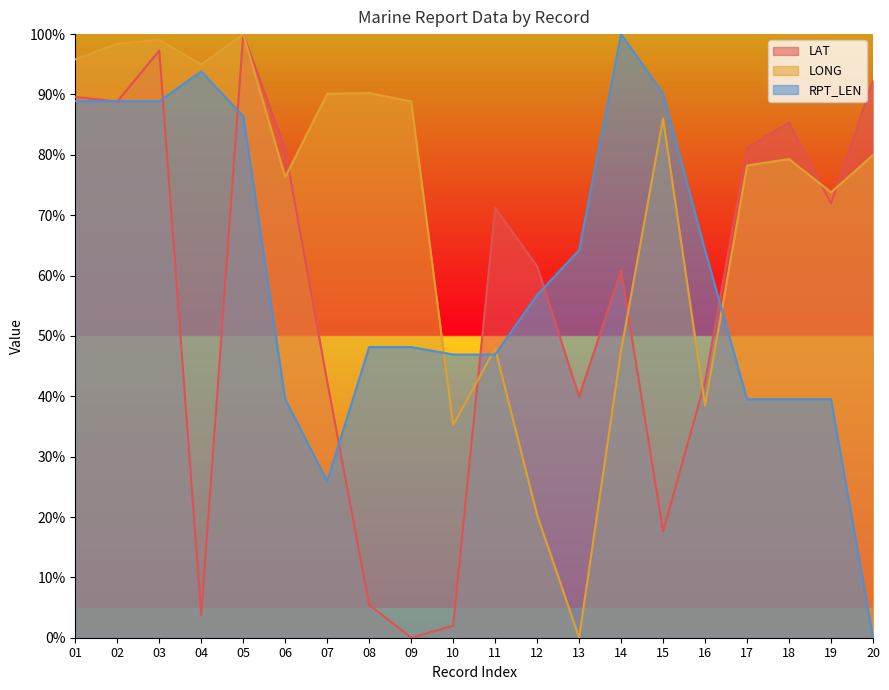

Which category has the highest value in the LAT series?

05